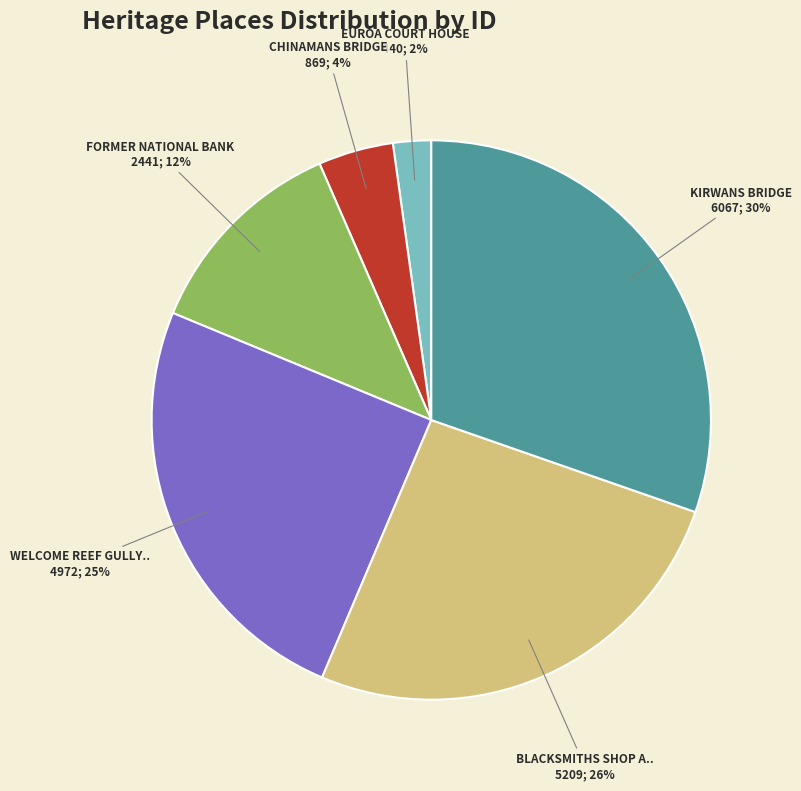

Does any single category account for the majority?

No